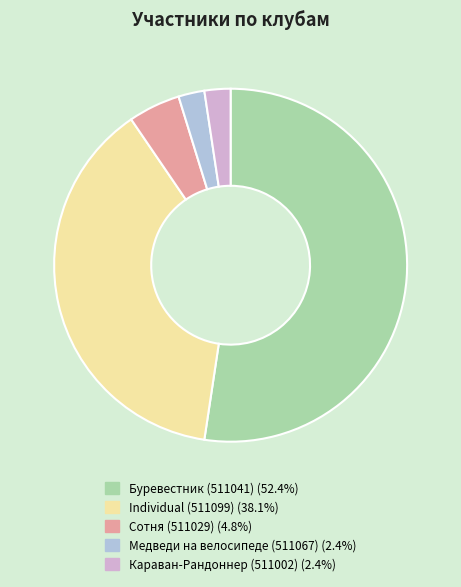

Which slice is the largest?

Буревестник (511041)